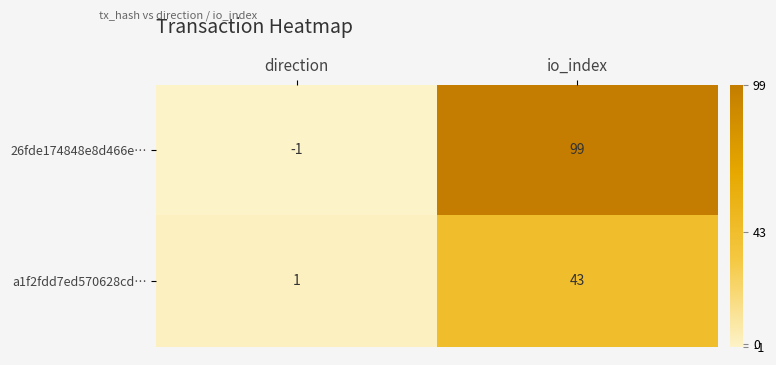

What is the difference between the 26fde174848e8d466e… values at direction and io_index?

100